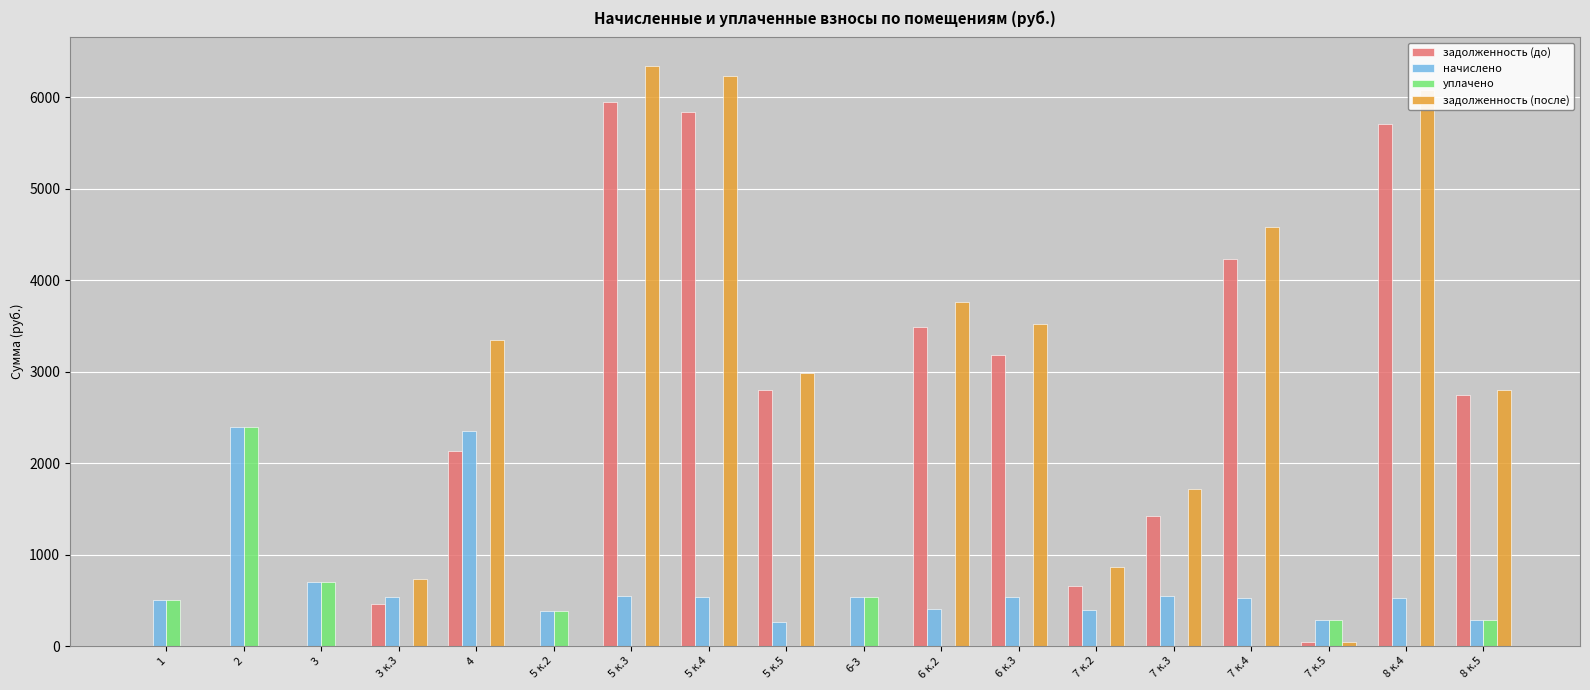

What is the sum of the задолженность (до) values at 2 and 5 к.4?

5839.9